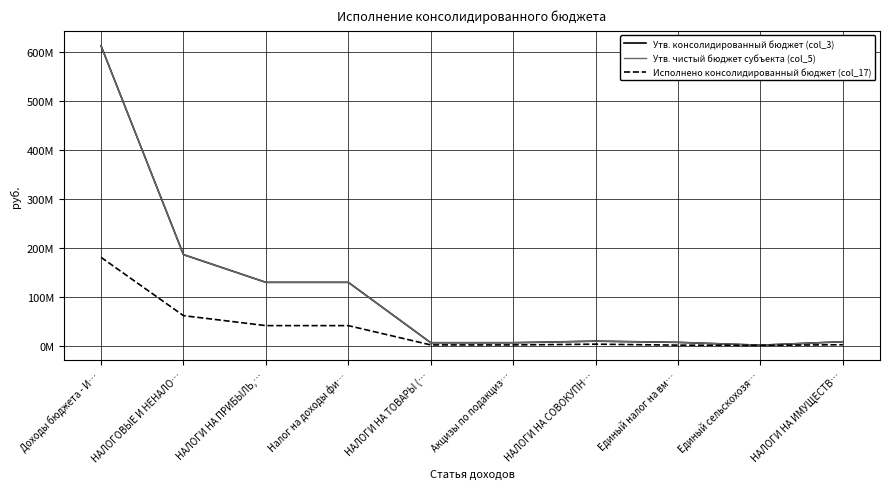

What is the label of the 2nd point from the right?

Единый сельскохозя…